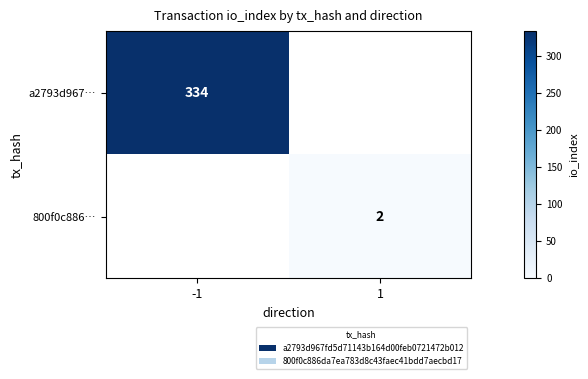

How many distinct data groups are displayed?

2